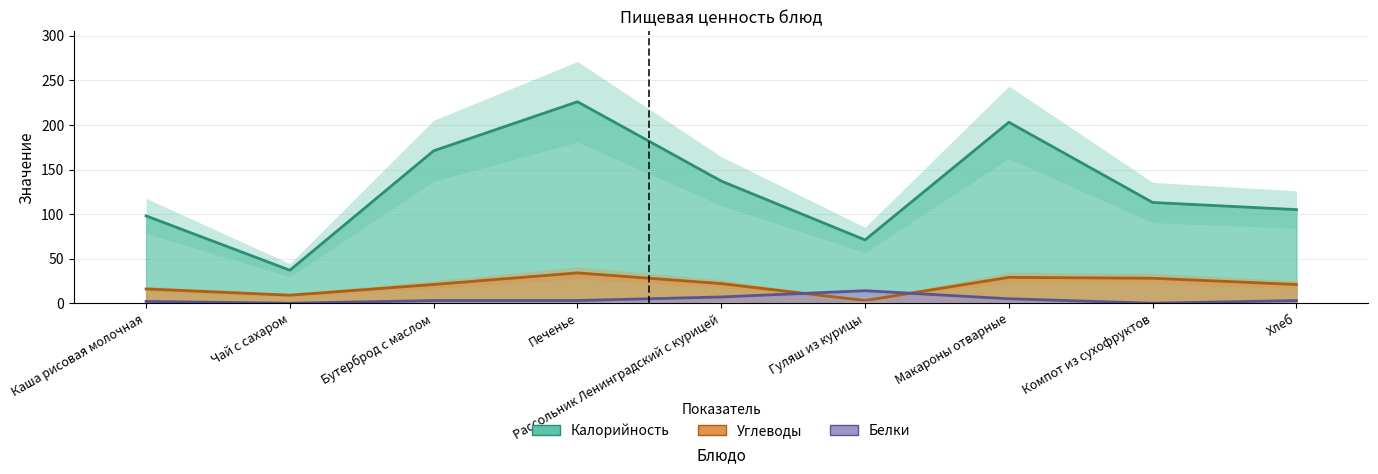

How many values in Белки are above zero?

7